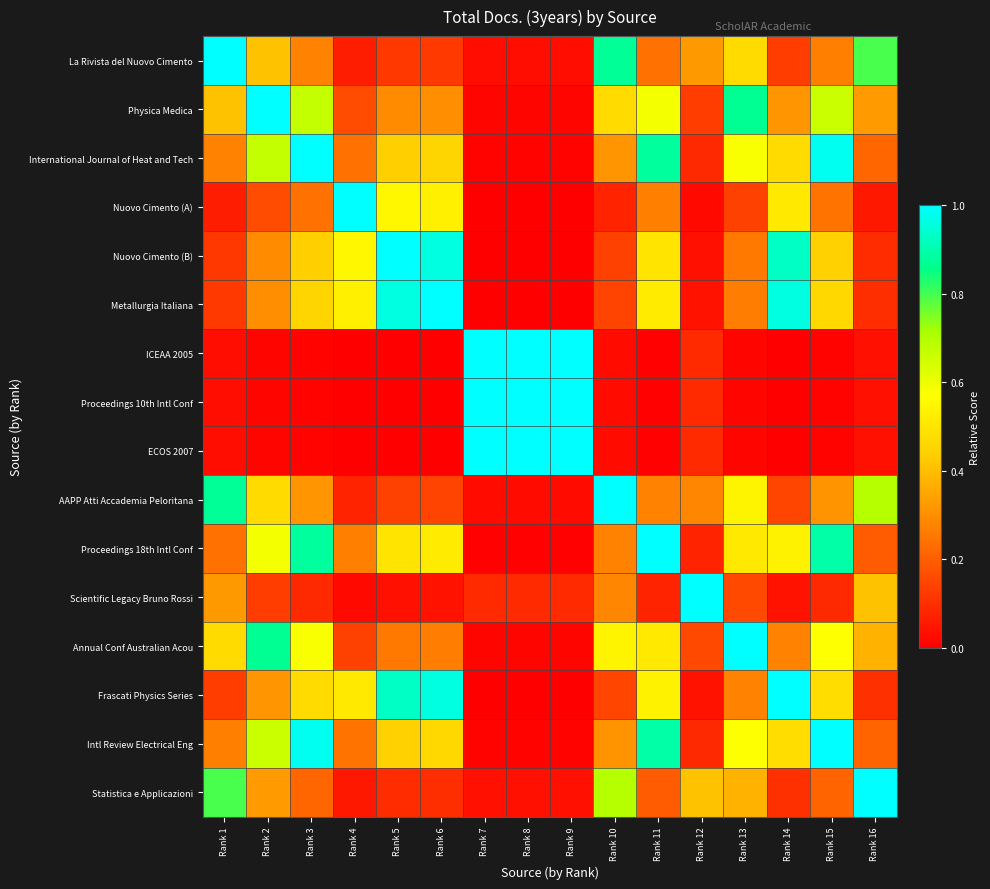

Which label corresponds to the largest value in the chart?

Rank 1